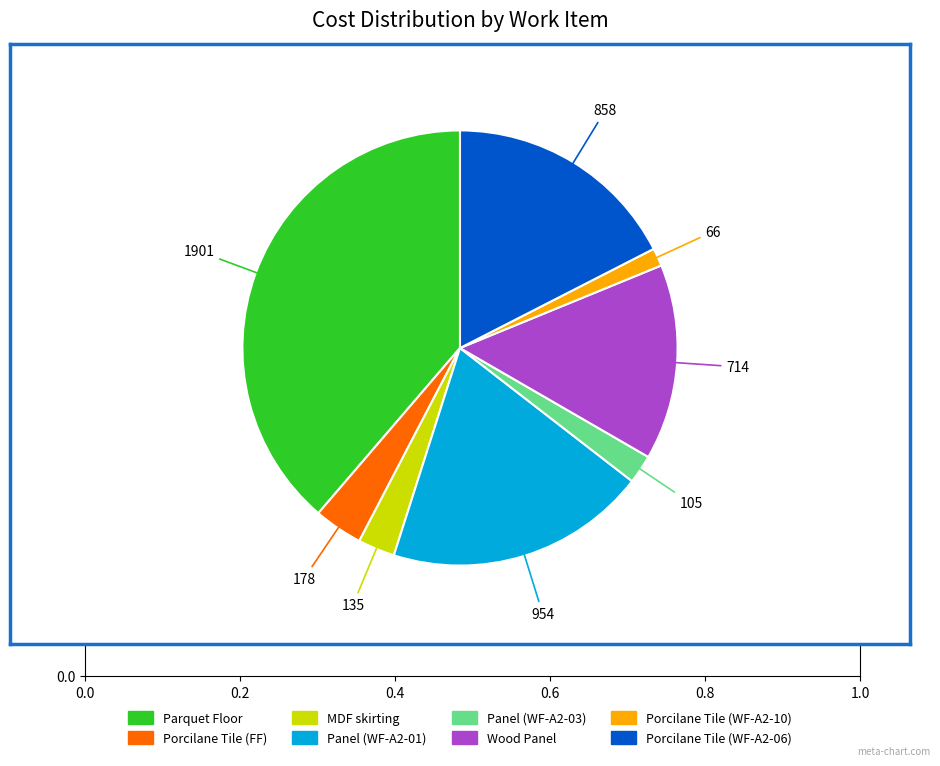

The Porcilane Tile (WF-A2-06) slice represents 5% of the pie. True or false?

False